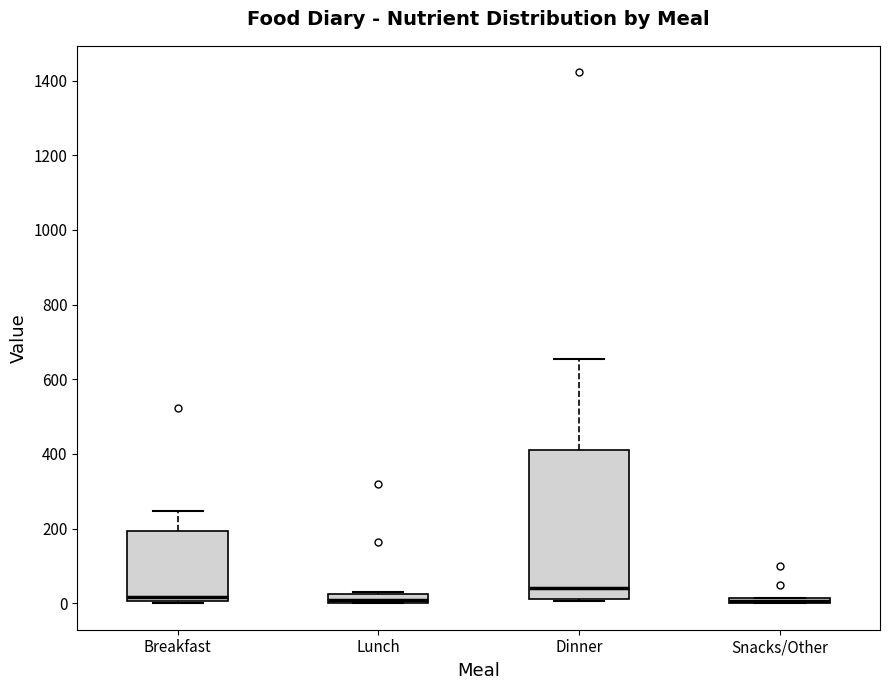

Where is the lower edge of the box for Snacks/Other on the y-axis? The values are not printed on the chart, so give them approximately, as read against the axis.

0